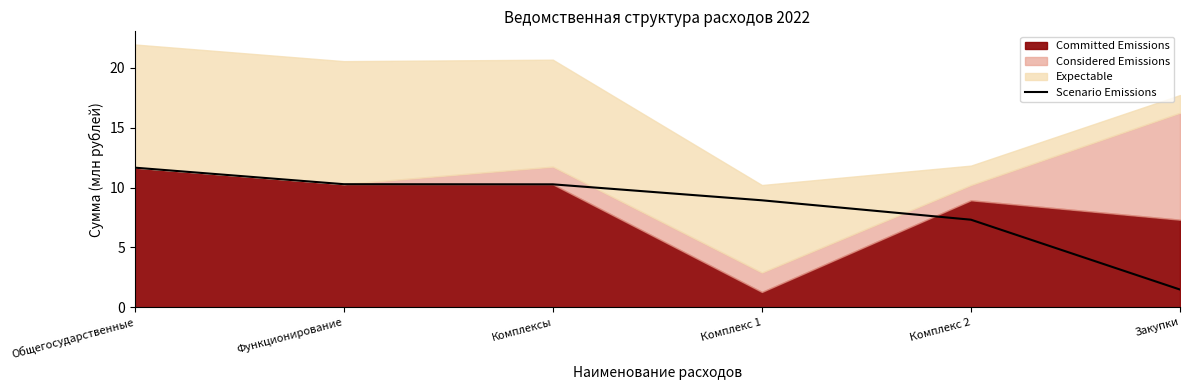

The Scenario Emissions series shows 10.3 at Функционирование. True or false?

True